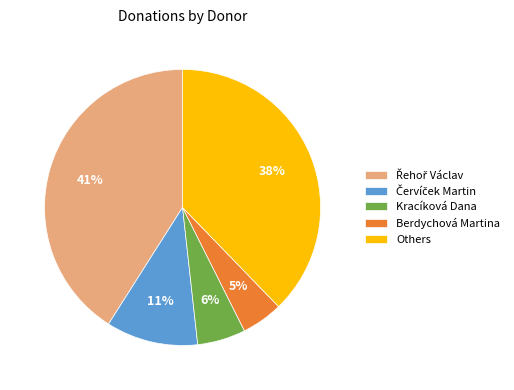

Do Berdychová Martina and Others together represent more than half of the pie?

No